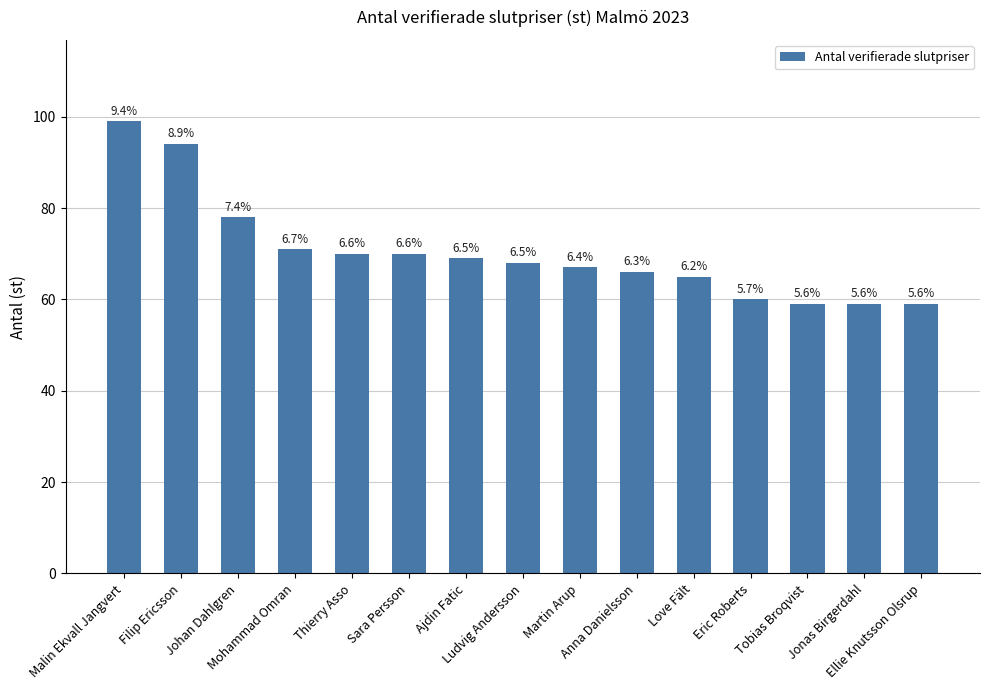

Does the chart contain any negative values?

No